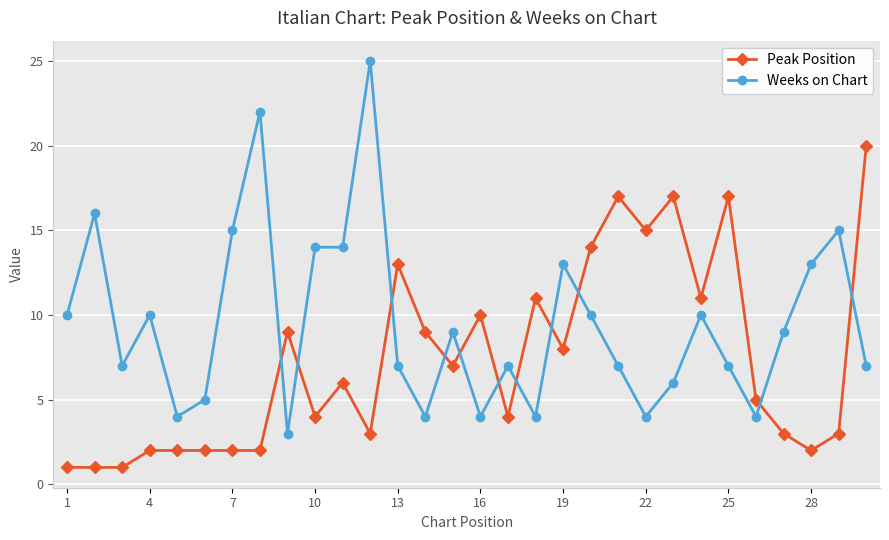

Which series has the largest range (max minus min)?

Weeks on Chart